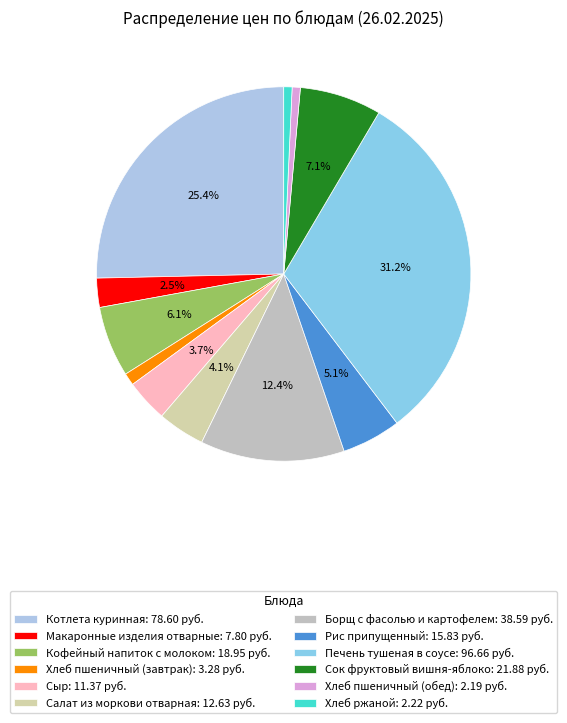

How many slices are in this pie chart?

12